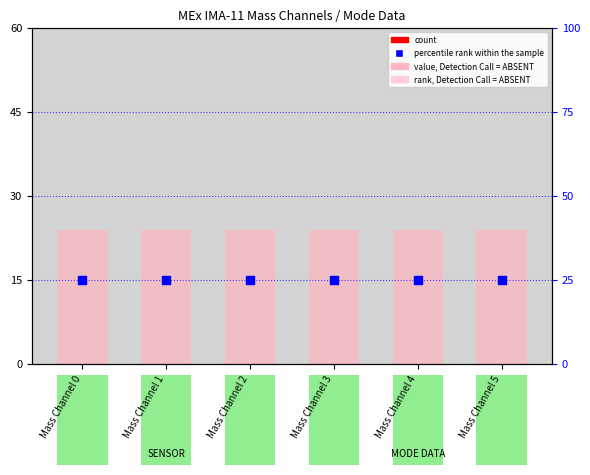

What are all the series names shown in the legend?

count, rank, Detection Call = ABSENT, value, Detection Call = ABSENT, percentile rank within the sample